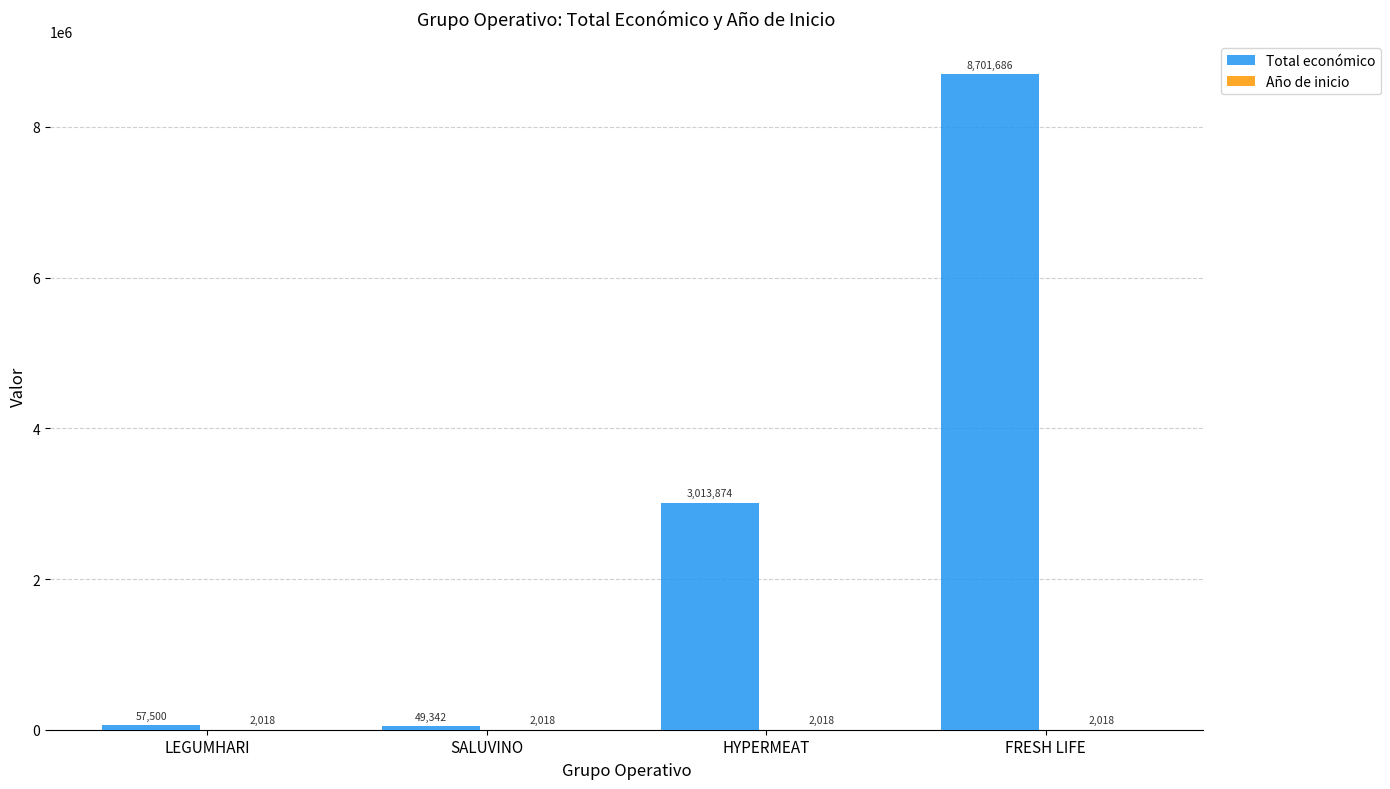

At which category is the sum across all series the highest?

FRESH LIFE